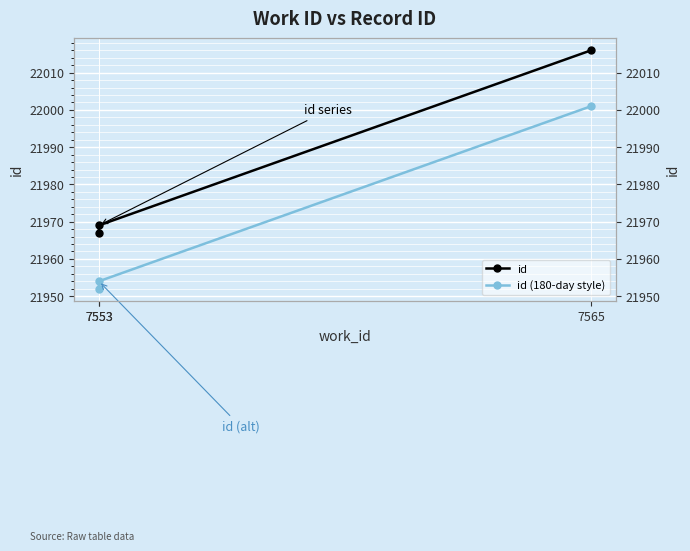

True or false: id (180-day style) has a value of 21954 at 7553.

True